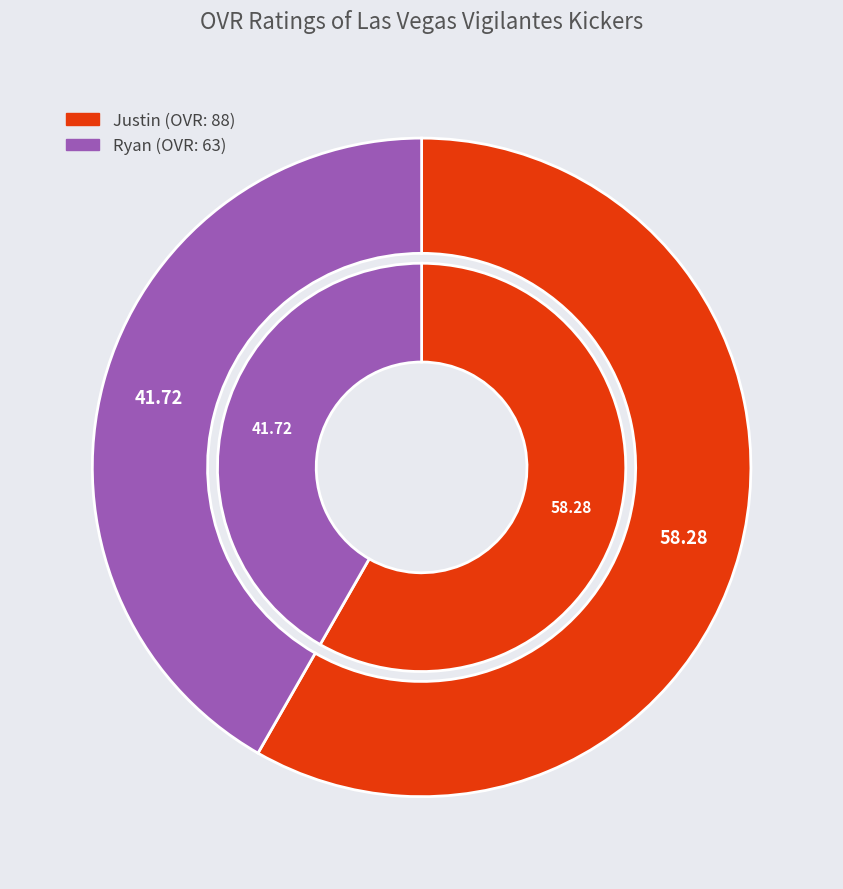

What percentage is the Justin slice, to the nearest percent?

58%